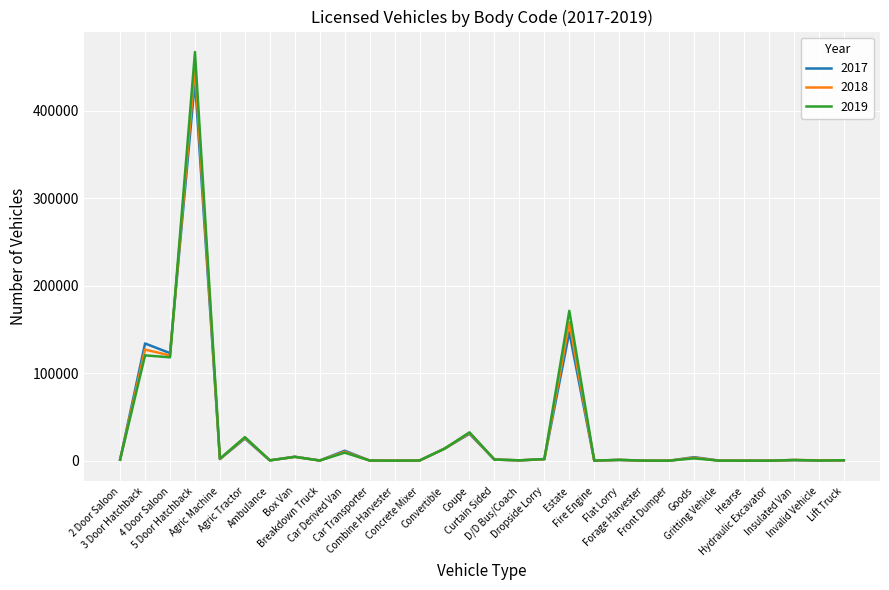

Where is 2017 nearest to the value 217316?

Estate